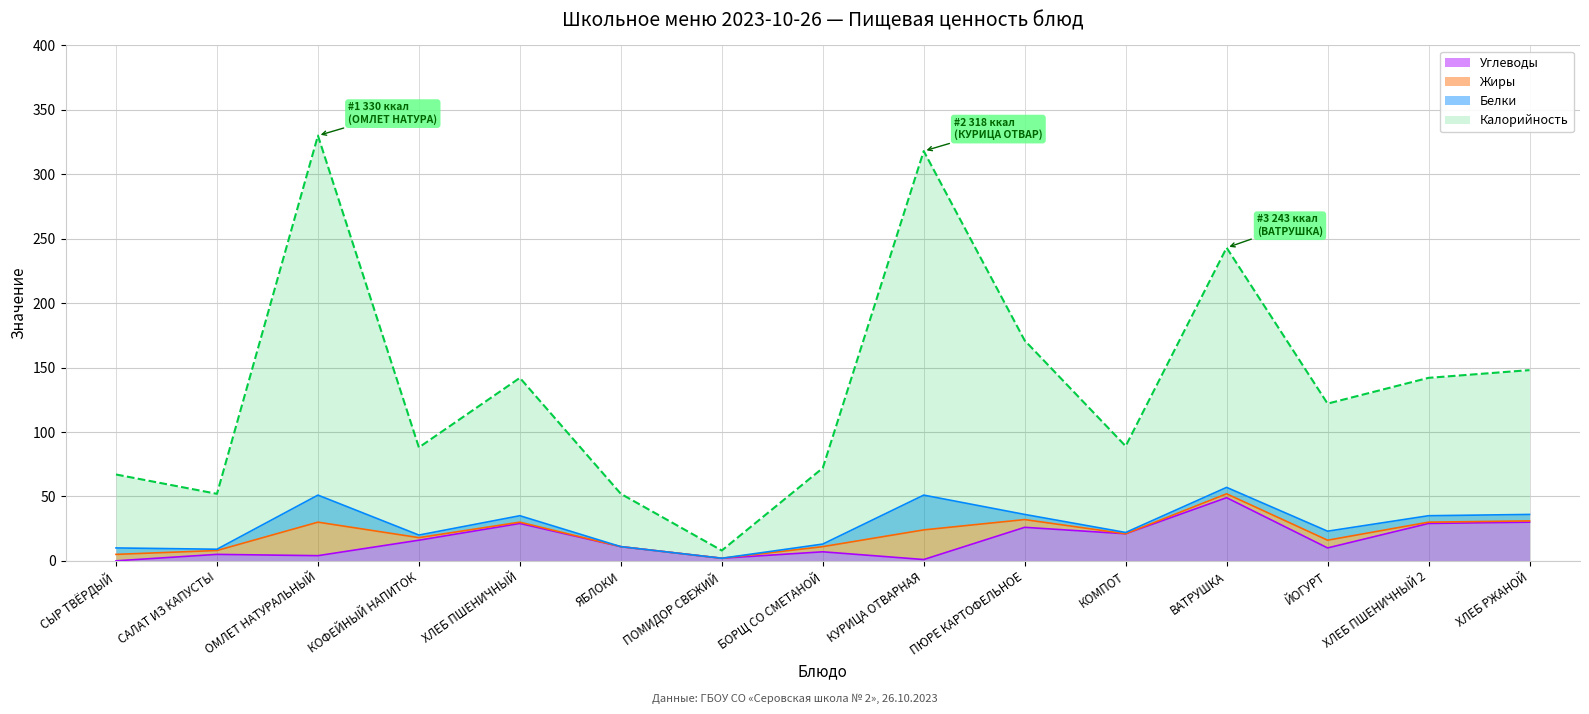

True or false: Калорийность and Углеводы cross at least once.

False